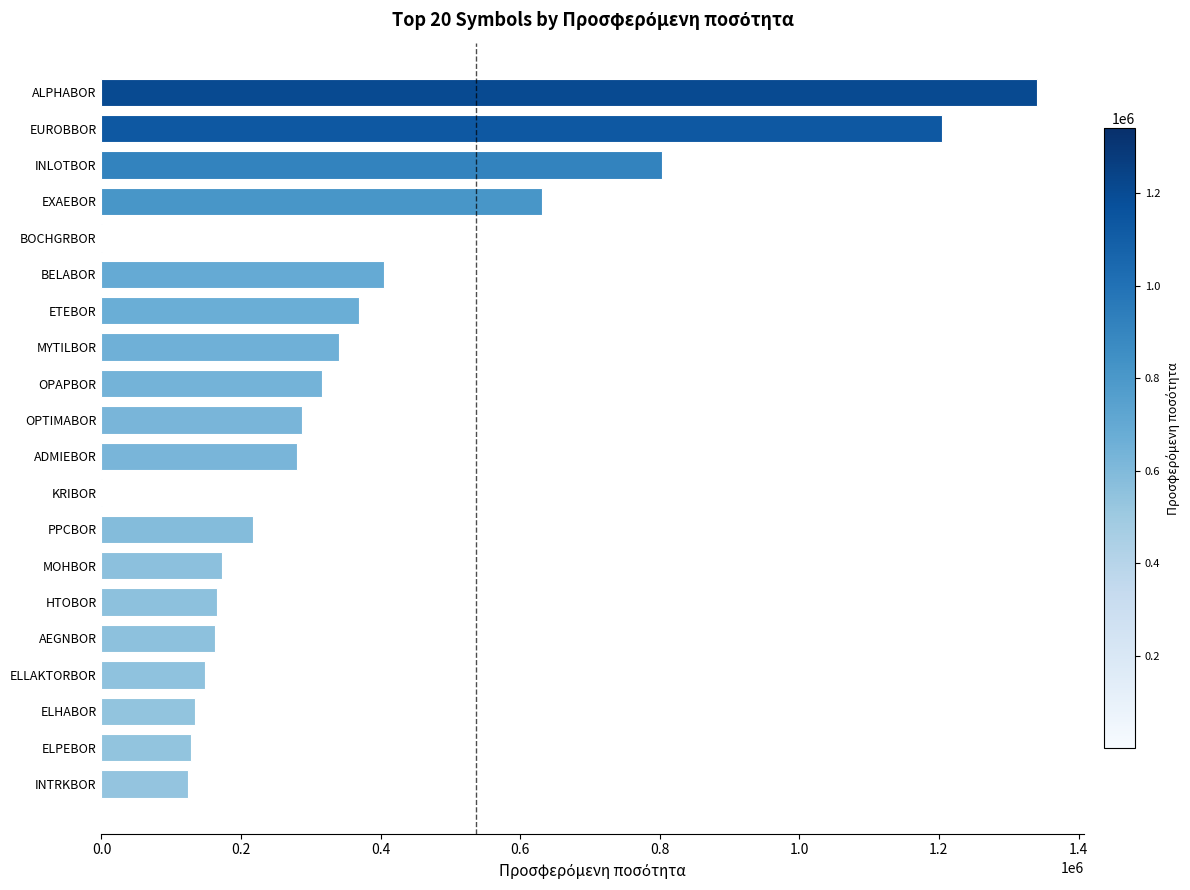

How many data points does each series have?

20